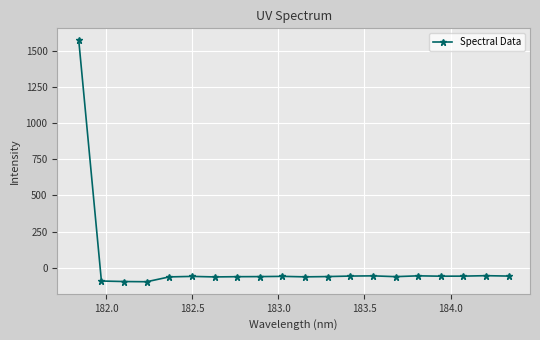

How many data points are less than -58?

11